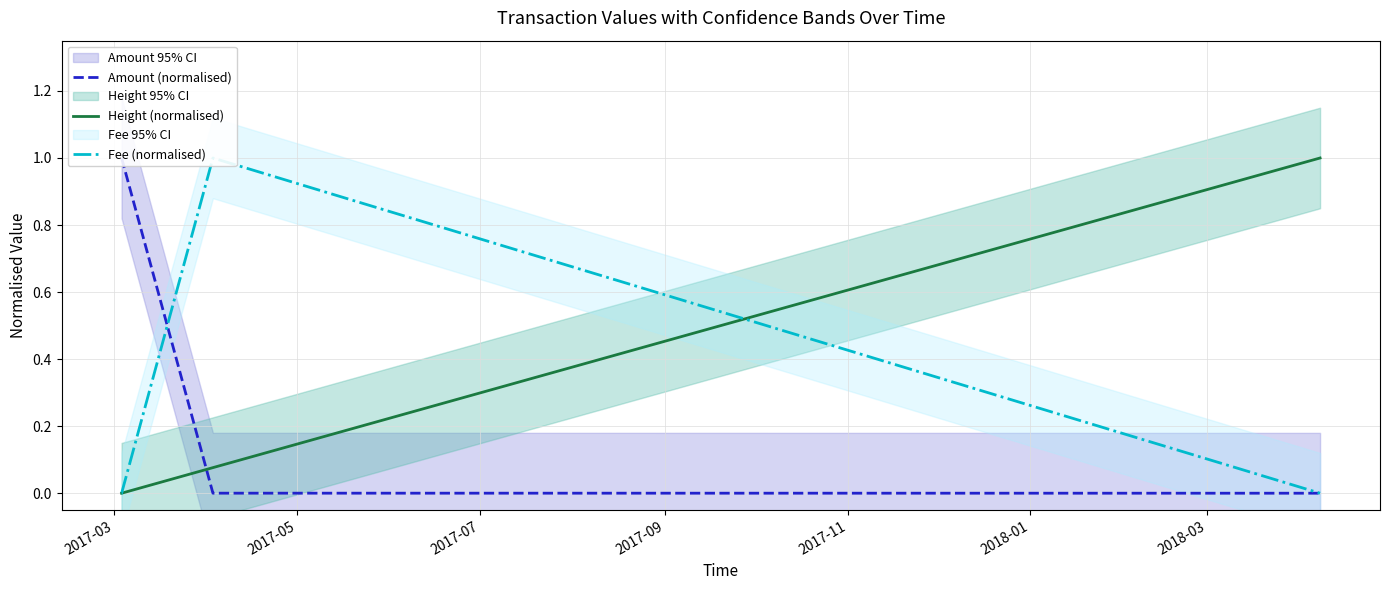

How many Fee (normalised) values are between 0 and 1?

4